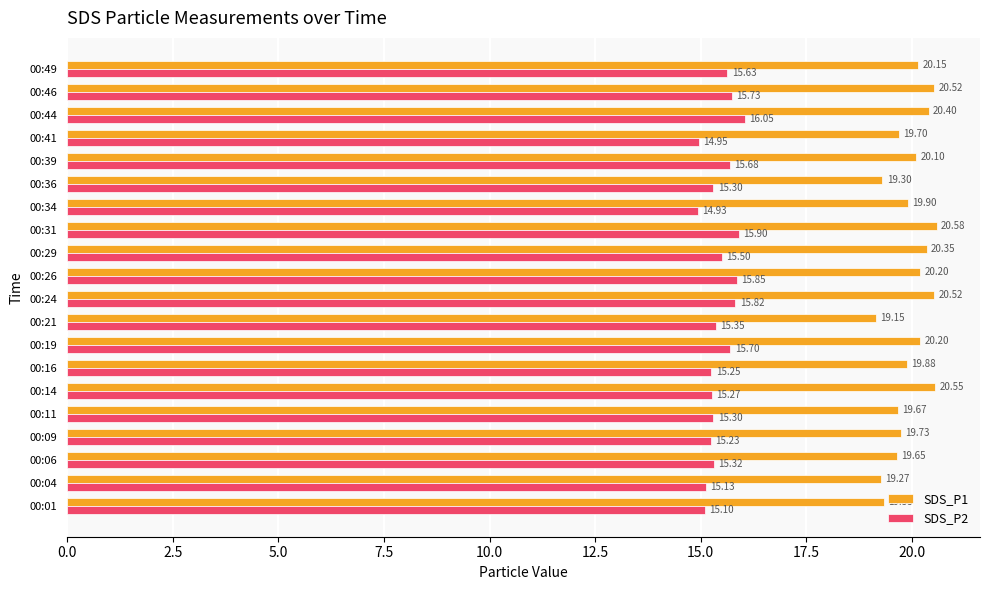

Which series has the largest total across all categories?

SDS_P1